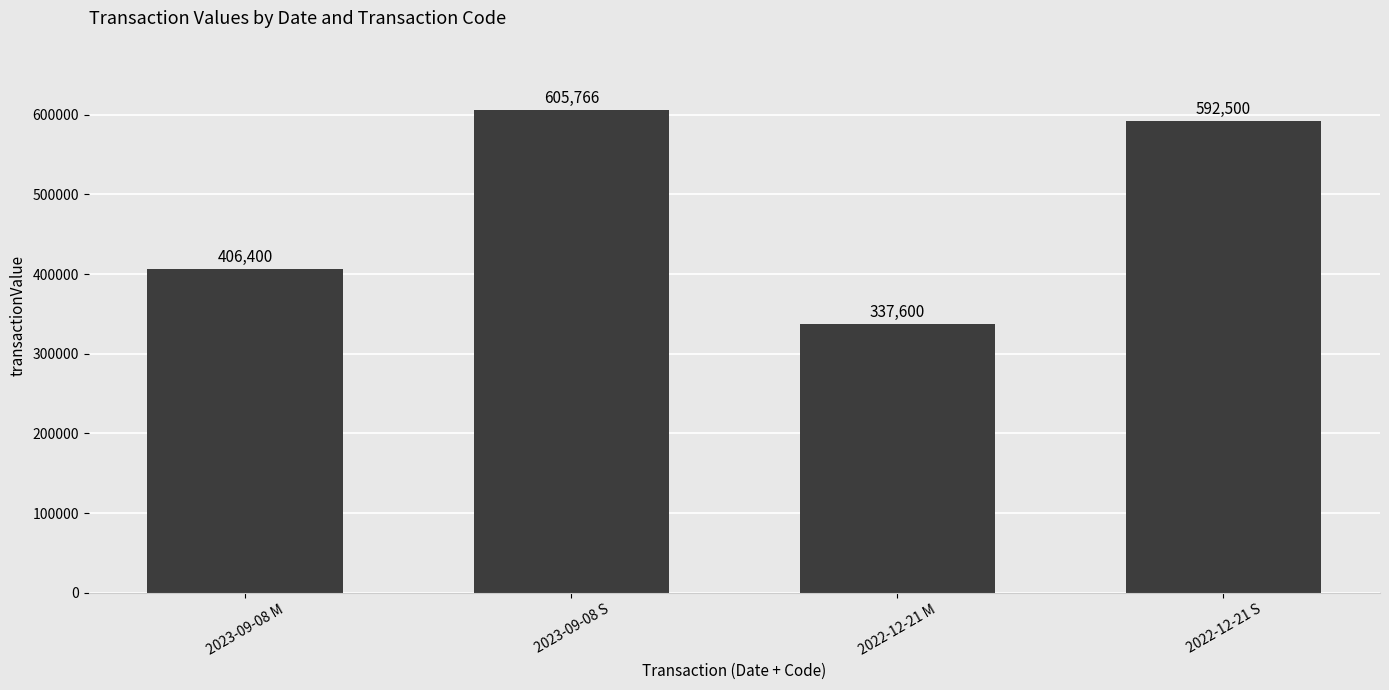

Approximately how many times larger is the value at 2022-12-21 S compared to 2022-12-21 M?

1.8